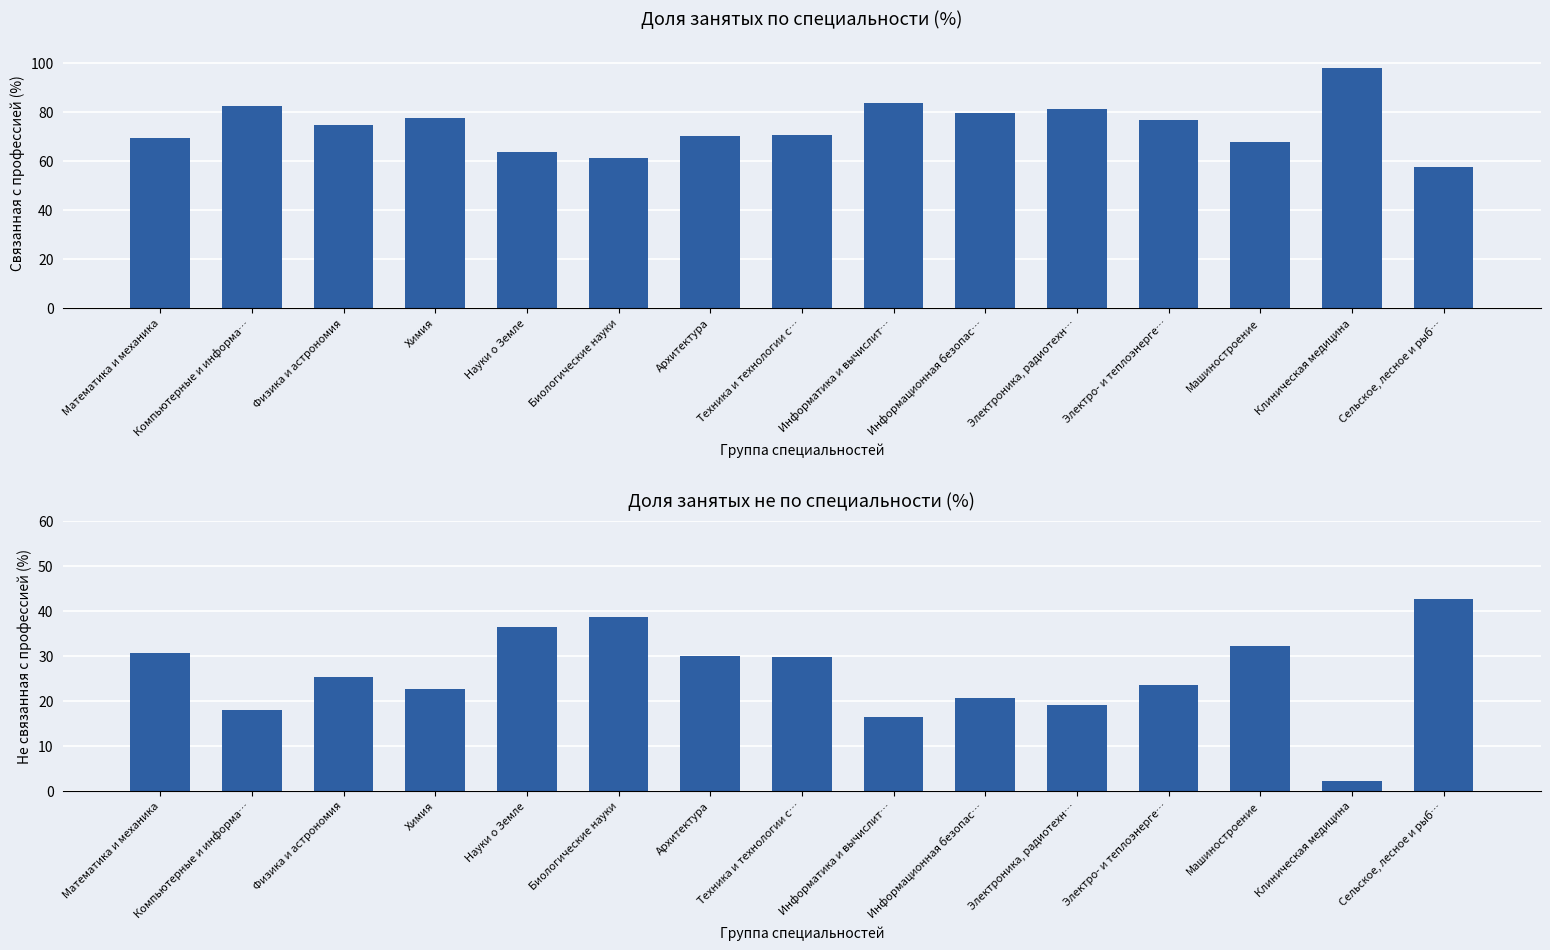

True or false: не связанную с профессией (%) has a value of 13.6 at Математика и механика.

False